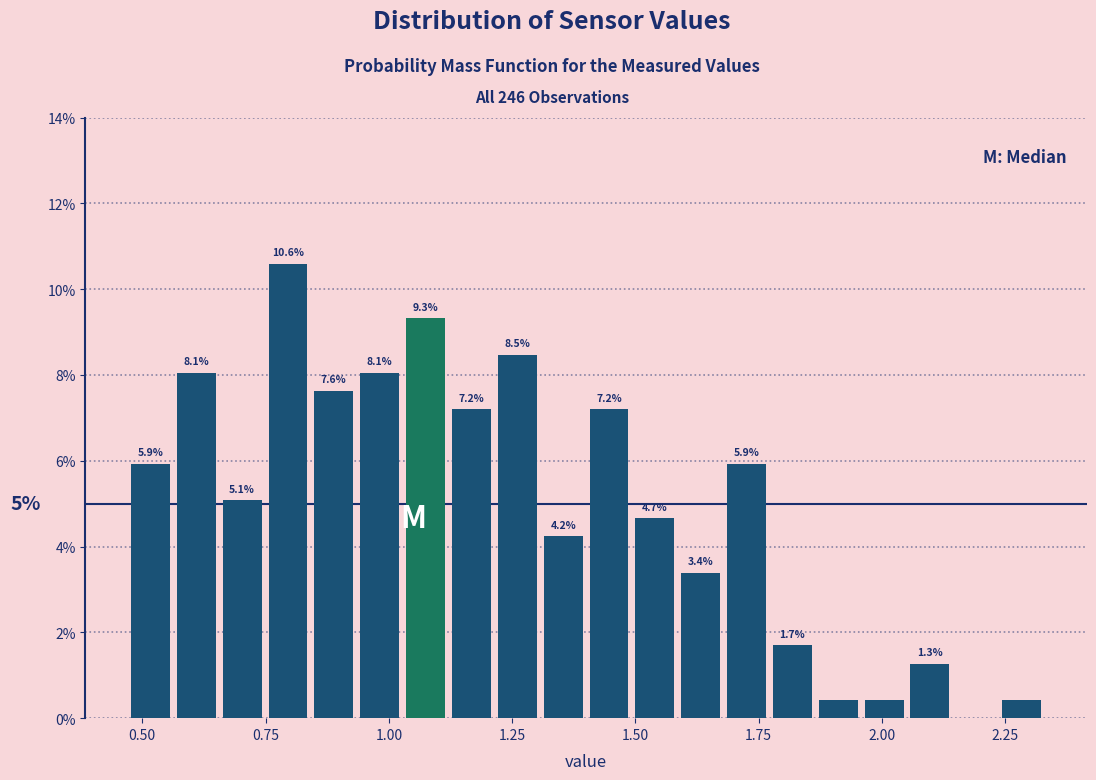

Read against the x-axis, roughly where is the centre of the tallest bar?

0.80